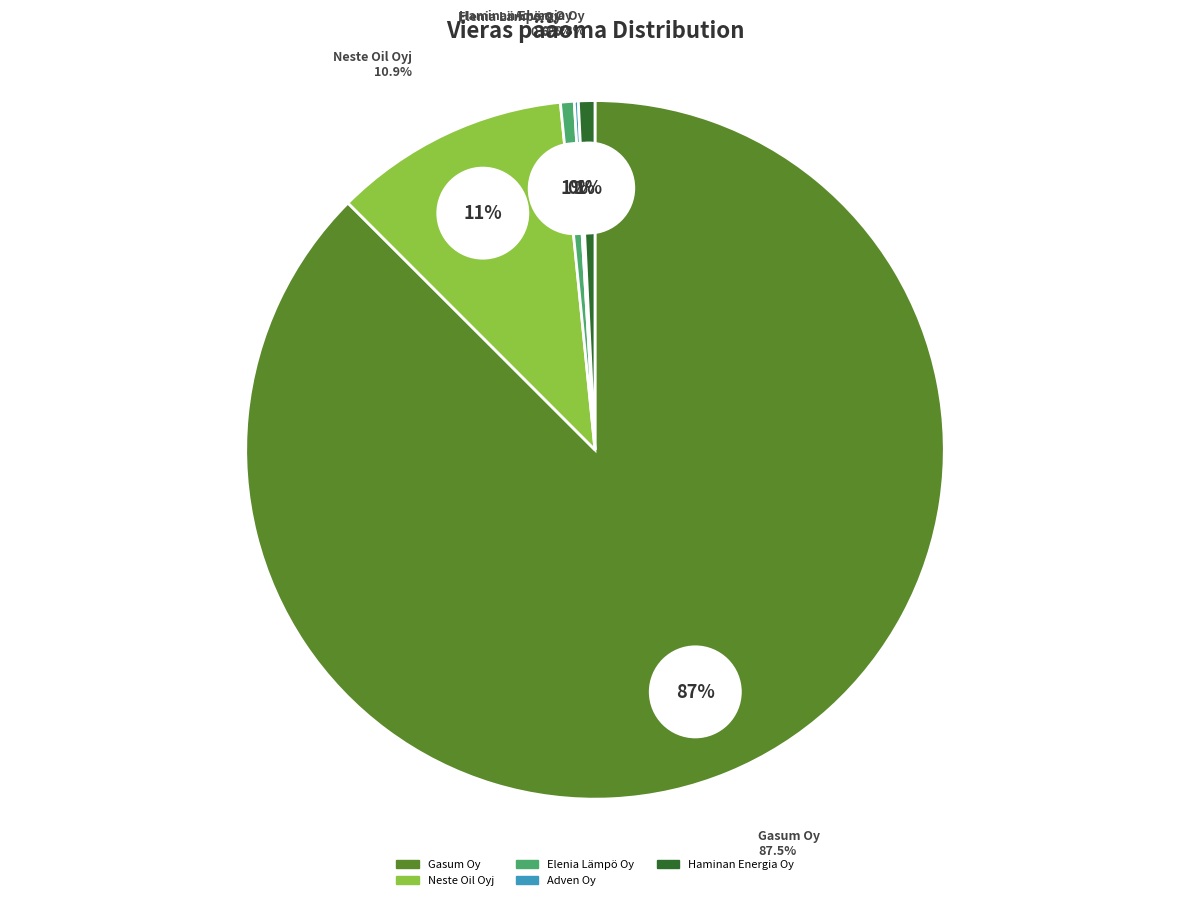

Which slice is the smallest?

Adven Oy